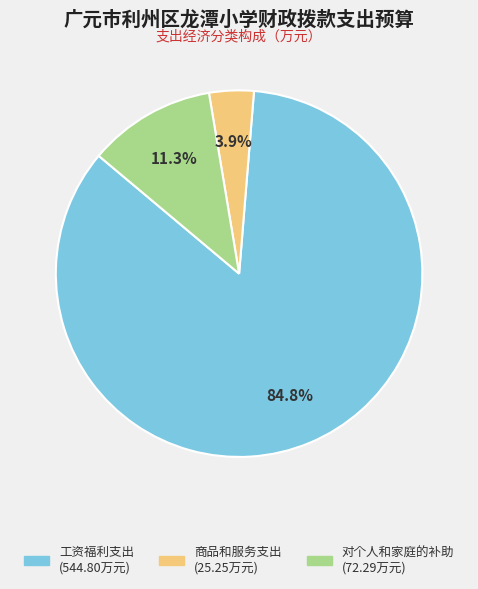

Which category has the biggest portion of the pie?

工资福利支出